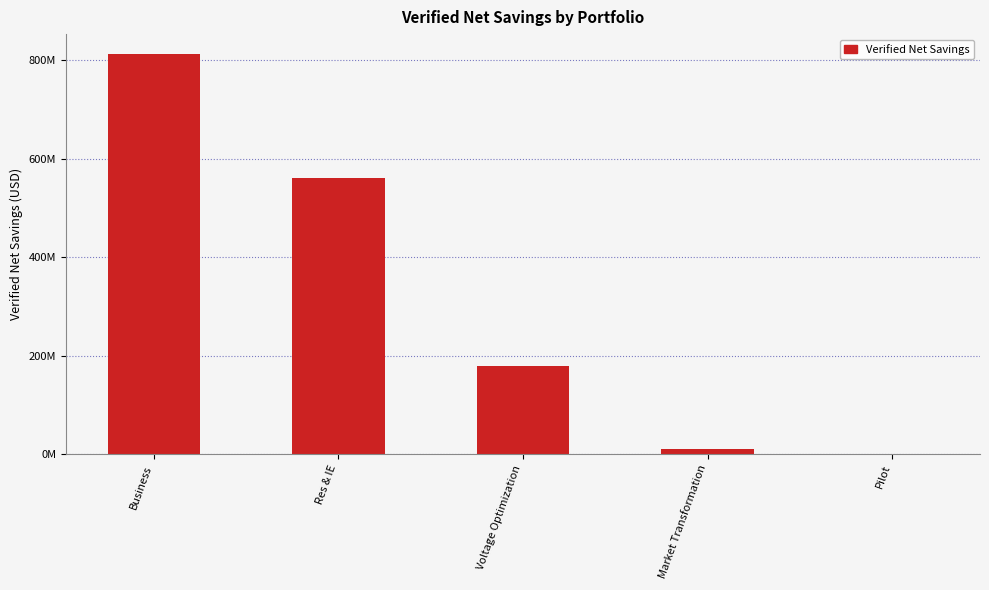

What is the greatest value displayed?

812481895.0